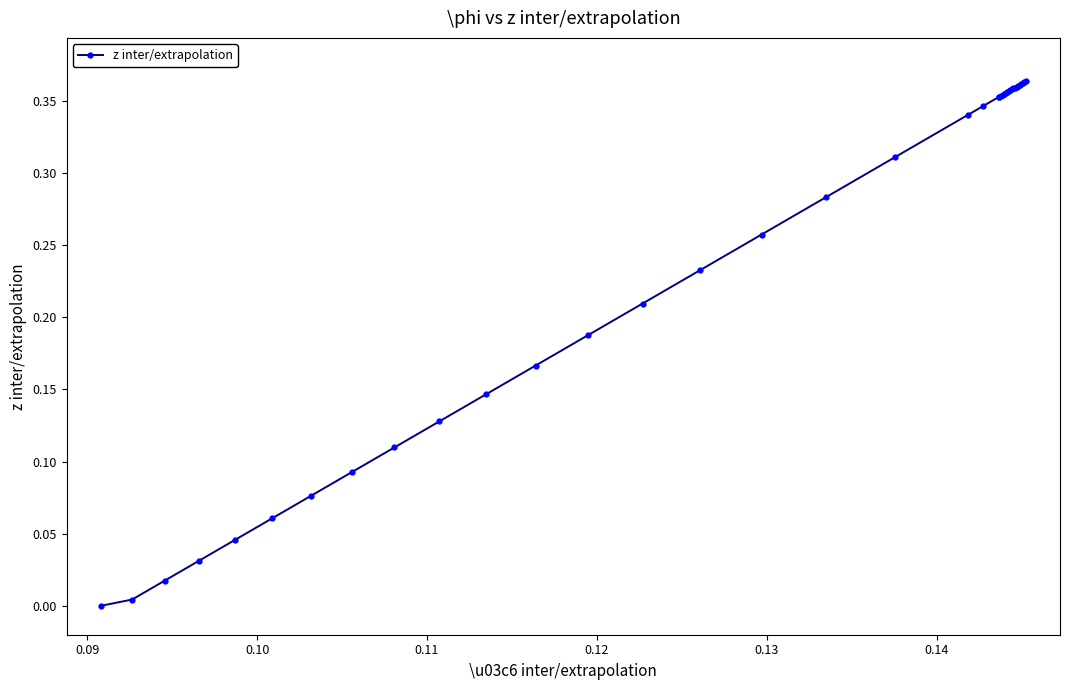

What is the sum of all values?

9.8